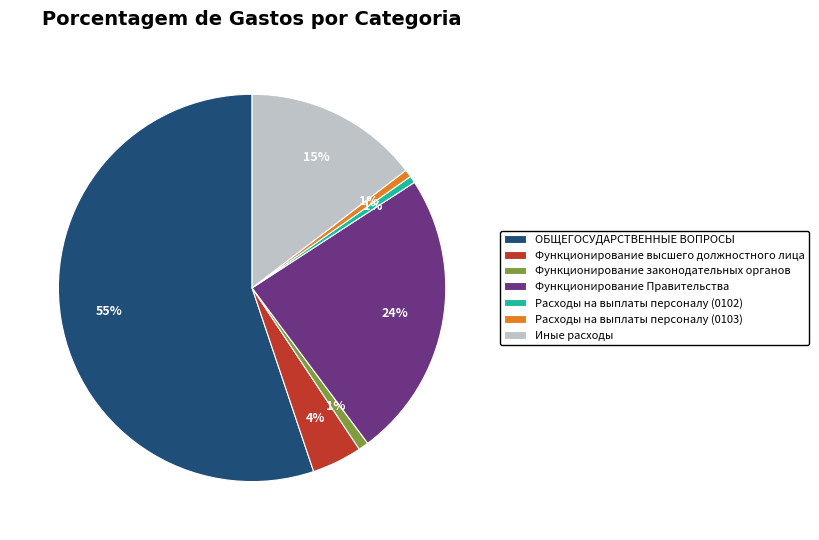

Do ОБЩЕГОСУДАРСТВЕННЫЕ ВОПРОСЫ and Функционирование законодательных органов together represent more than half of the pie?

Yes